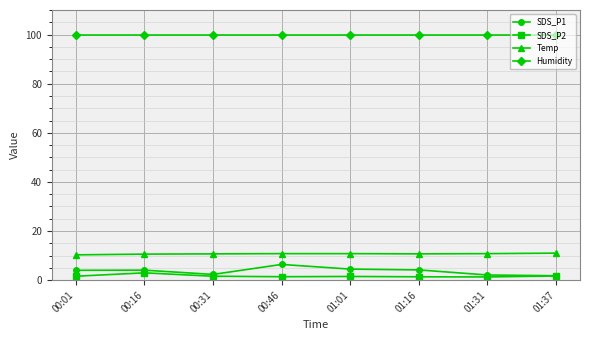

True or false: Temp and Humidity cross at least once.

False